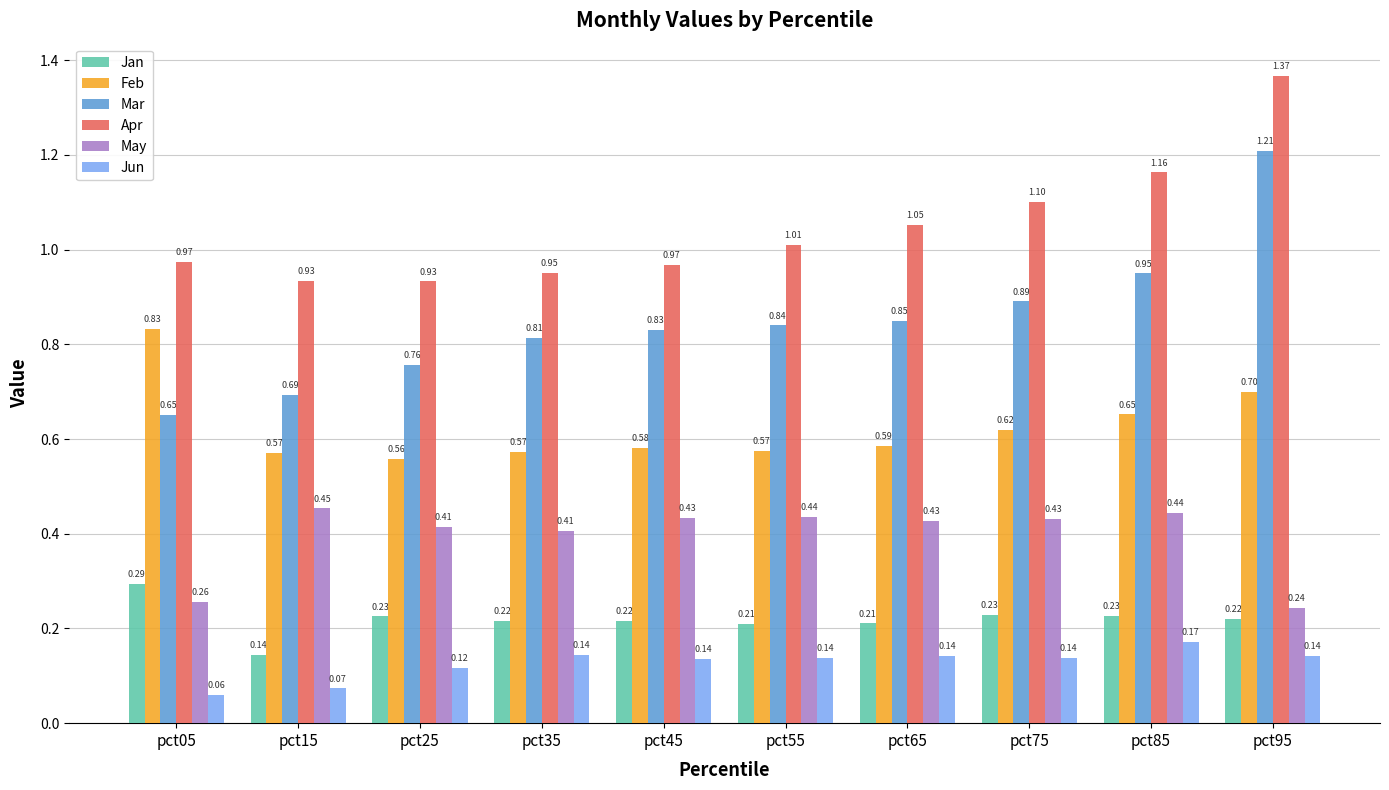

Rank the series by their maximum value, from highest to lowest.

Apr, Mar, Feb, May, Jan, Jun